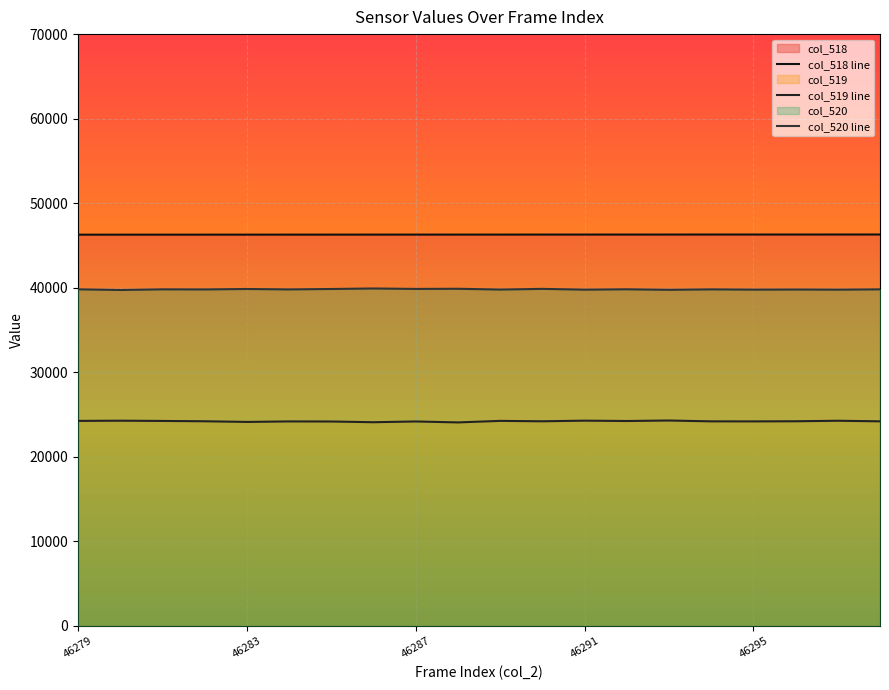

What is the difference between the col_518 line values at 10 and 17?

7